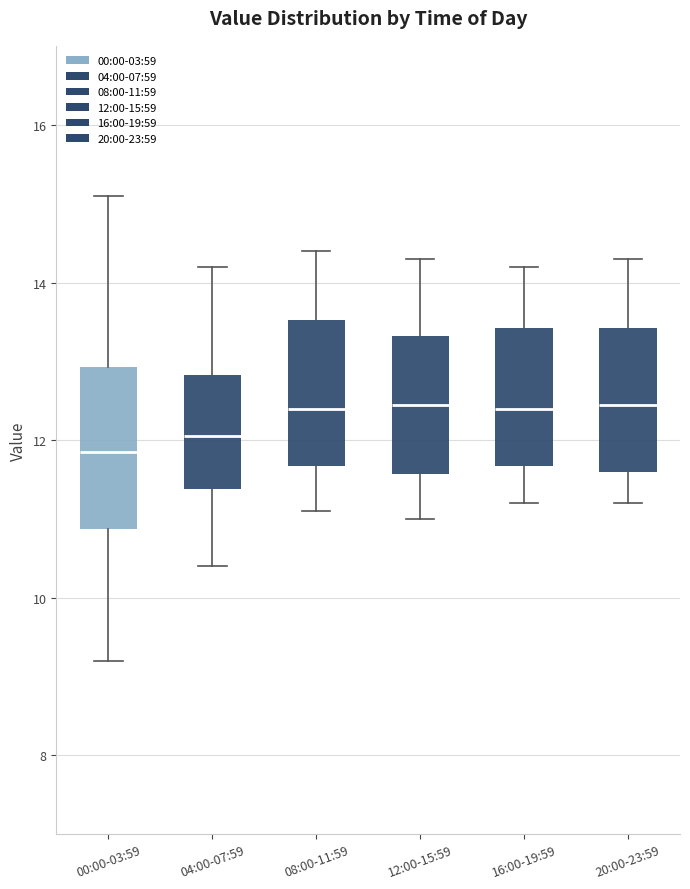

Where does the lower whisker of the box for 12:00-15:59 end on the y-axis? The values are not printed on the chart, so give them approximately, as read against the axis.

11.0